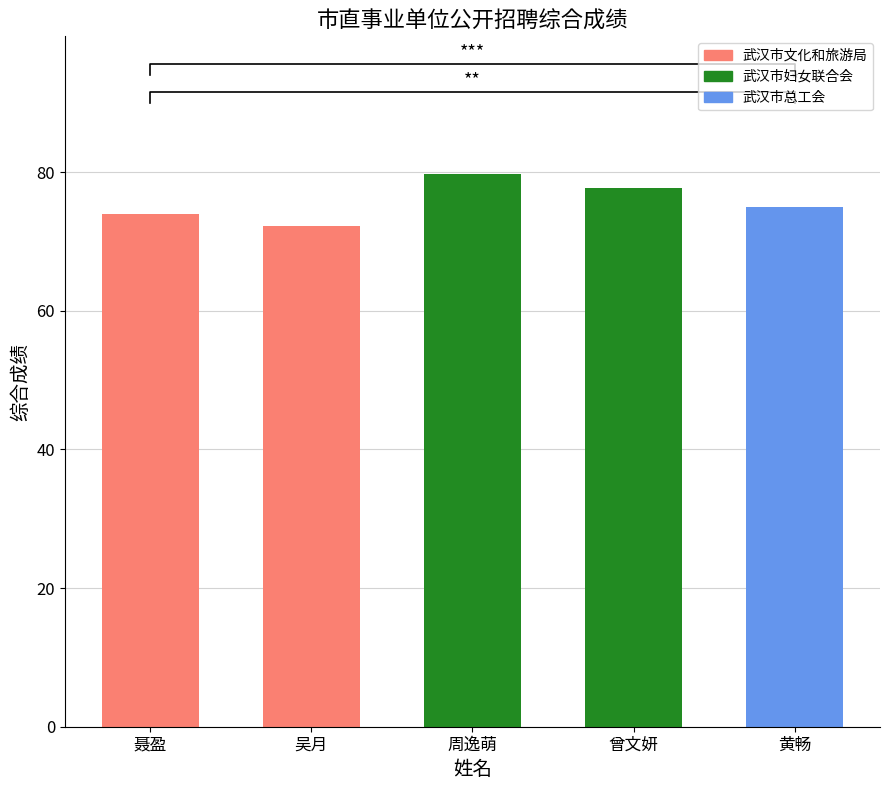

Reading right to left, what are all the values shown in this chart?

75.0	77.7	79.7	72.3	73.9